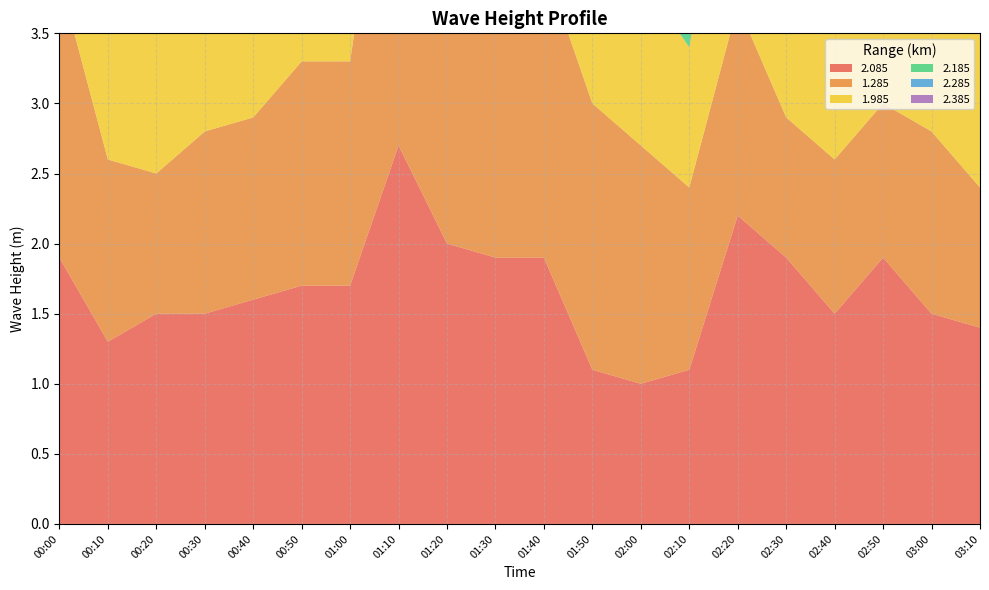

Reading left to right, transcribe all the data shown in this chart.

2.085: 1.9	1.3	1.5	1.5	1.6	1.7	1.7	2.7	2.0	1.9	1.9	1.1	1.0	1.1	2.2	1.9	1.5	1.9	1.5	1.4
1.285: 2.0	1.3	1.0	1.3	1.3	1.6	1.6	3.0	2.2	2.2	2.1	1.9	1.7	1.3	1.5	1.0	1.1	1.1	1.3	1.0
1.985: 1.9	1.1	1.5	1.5	1.4	1.6	2.1	2.6	2.0	2.0	1.4	1.0	1.2	1.0	1.7	1.9	1.6	1.6	1.6	1.2
2.185: 2.0	1.6	1.6	1.5	1.7	2.1	1.9	1.9	1.9	1.9	1.2	1.1	1.1	1.1	2.4	2.0	1.3	1.7	1.9	1.4
2.285: 1.7	1.2	1.9	1.9	1.7	2.0	1.8	1.8	1.2	2.0	1.1	1.1	1.0	1.2	1.8	1.9	1.1	1.2	1.6	1.3
2.385: 1.8	1.5	1.9	1.9	1.7	1.8	1.7	1.7	1.7	1.8	1.2	1.1	1.0	0.8	2.0	1.8	1.1	0.8	0.6	1.1